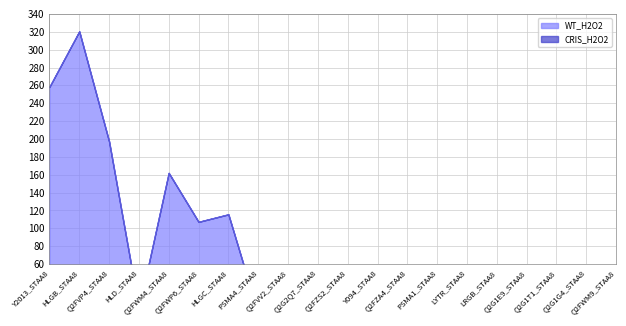

How many interior local peaks does the CRIS_H2O2 series have?

1